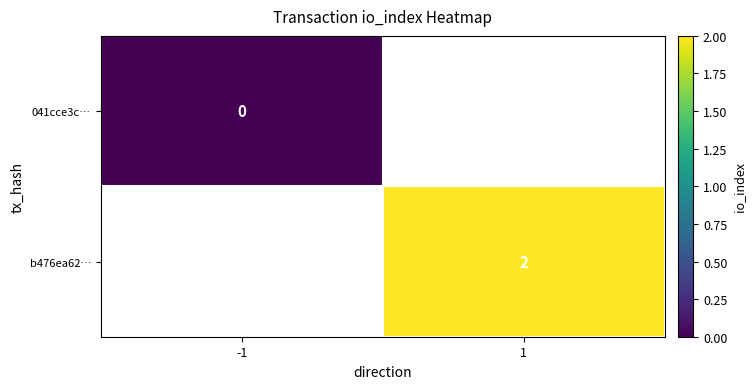

The b476ea62… series shows 1 at 1. True or false?

False